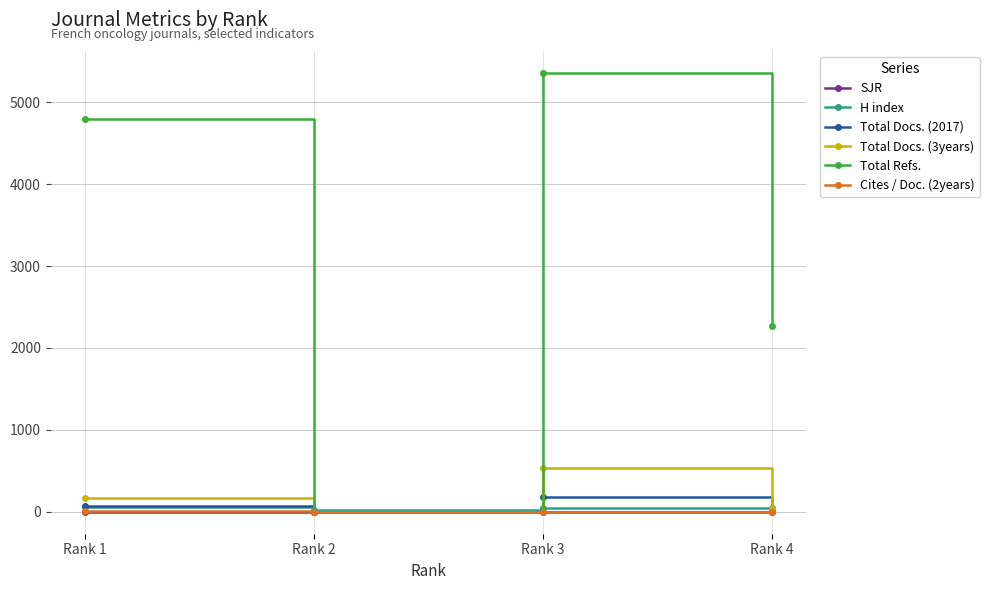

At which category is the sum across all series the highest?

Rank 3